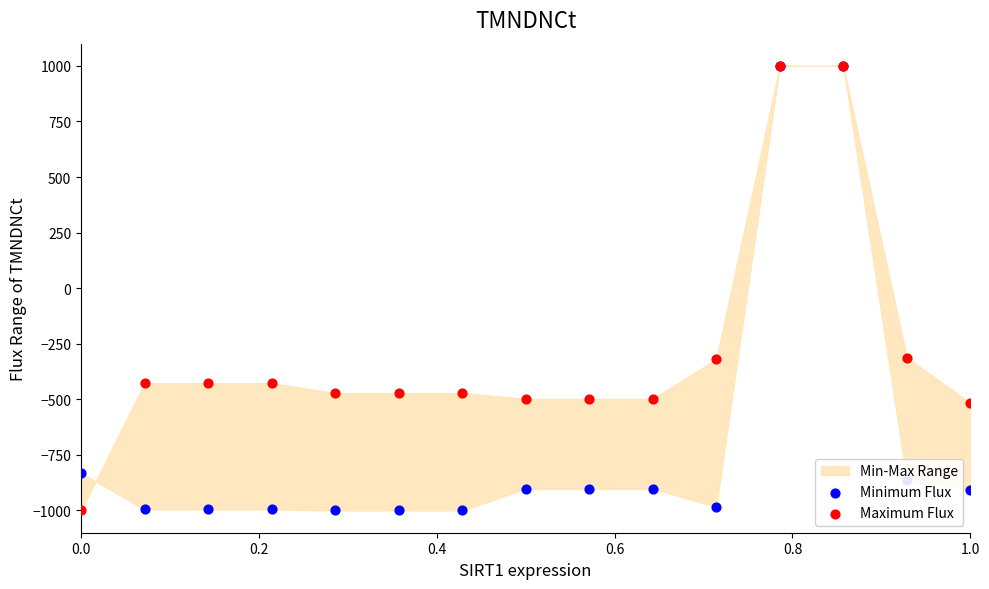

Is the value of Maximum Flux at 1.0 greater than the value of Minimum Flux at 12?

No